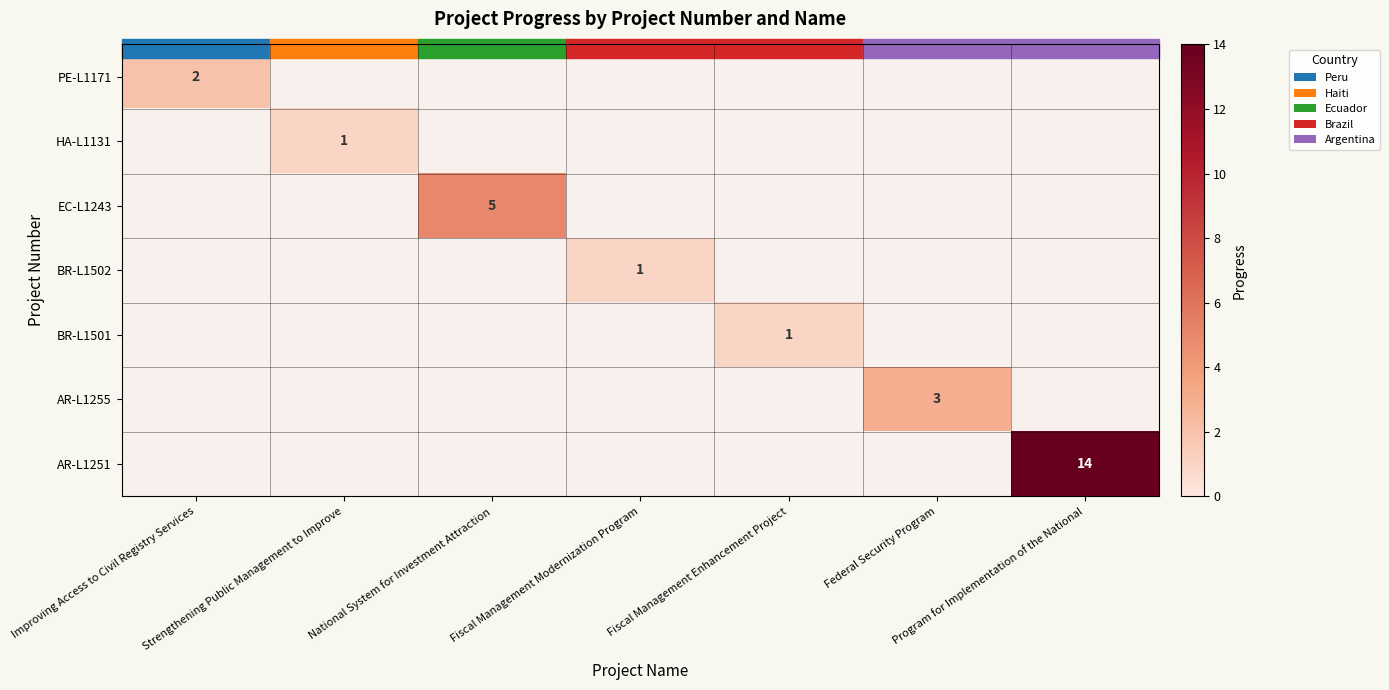

True or false: BR-L1502 has a value of 1 at Fiscal Management Modernization Program.

True